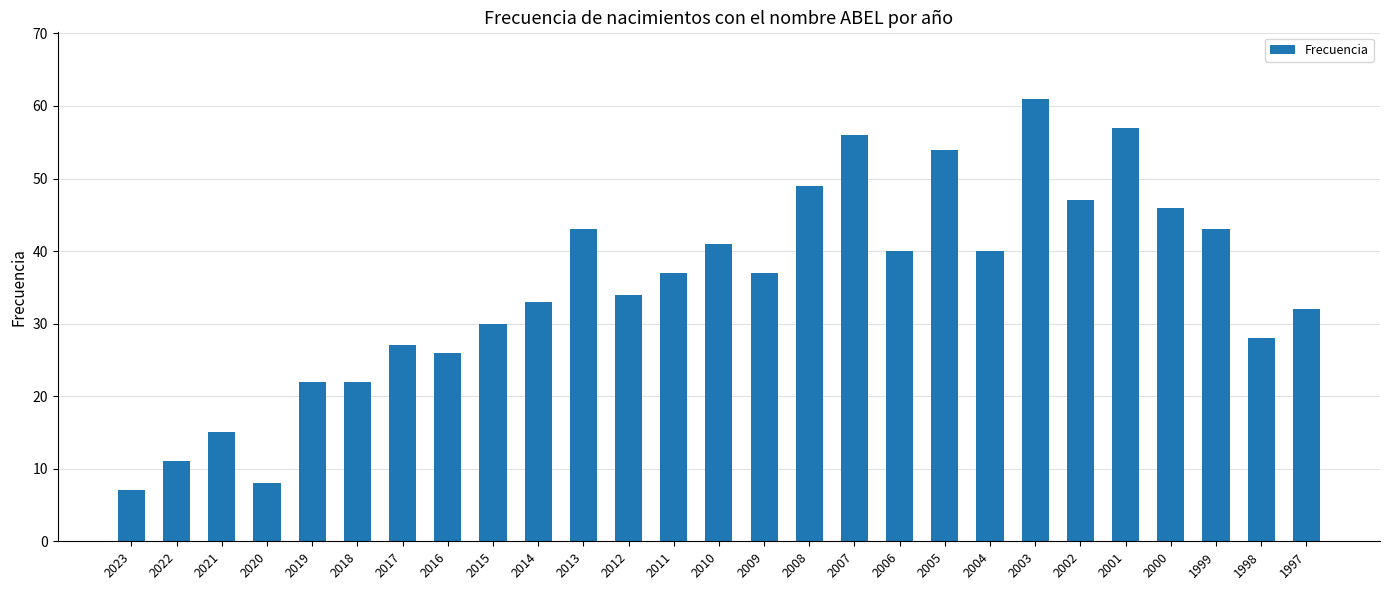

How many data points does each series have?

27